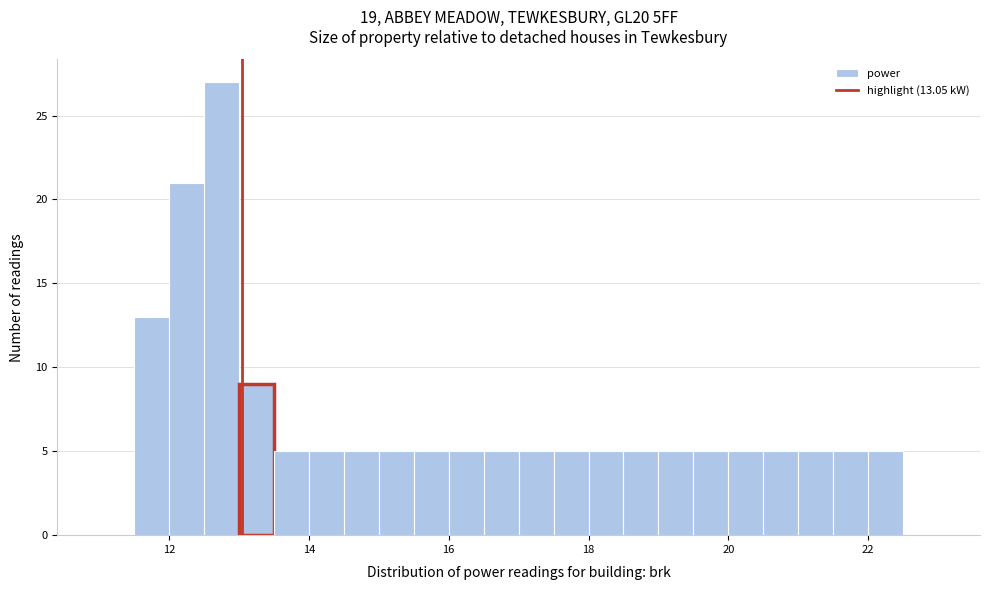

Around what value on the x-axis is the tallest bar? Give the approximate position of its centre, as read against the axis.

12.8